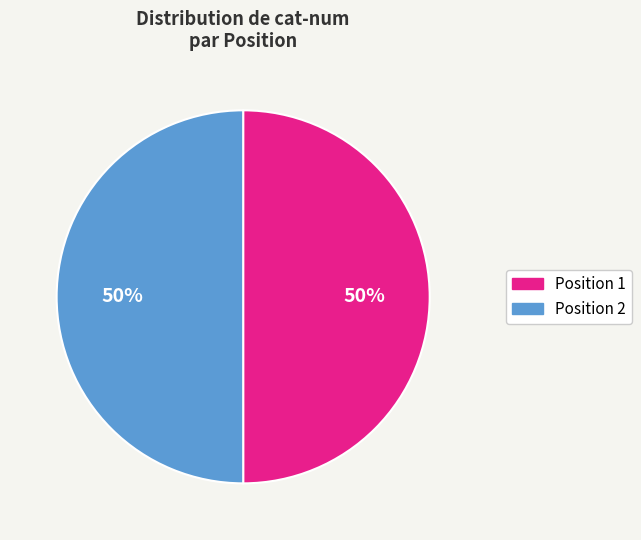

To the nearest percent, what is the average slice percentage?

50%